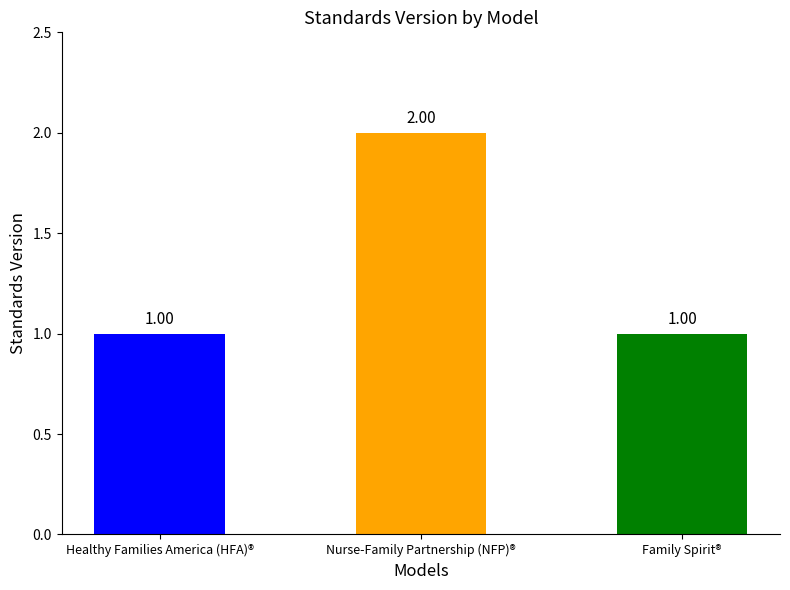

What is the label of the 2nd bar from the right?

Nurse-Family Partnership (NFP)®